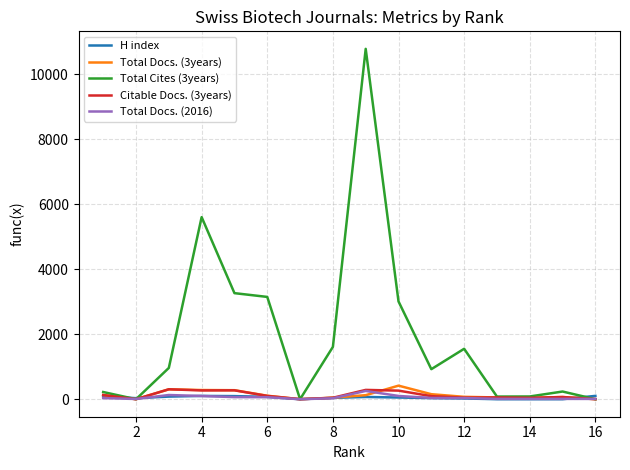

What is the difference between the second highest and second lowest values in the H index series?

101